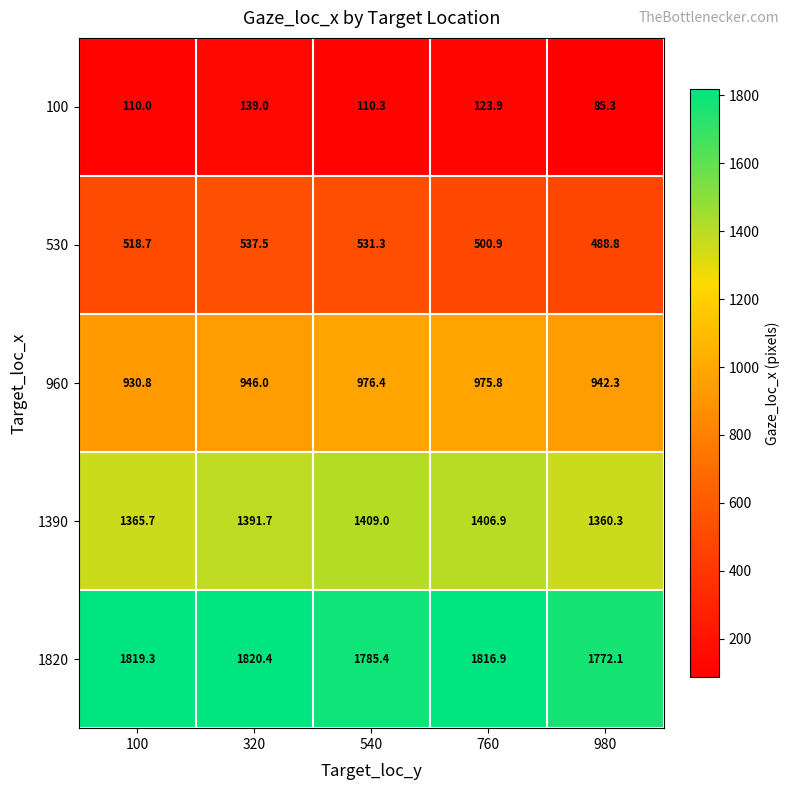

Which series has the largest range (max minus min)?

100